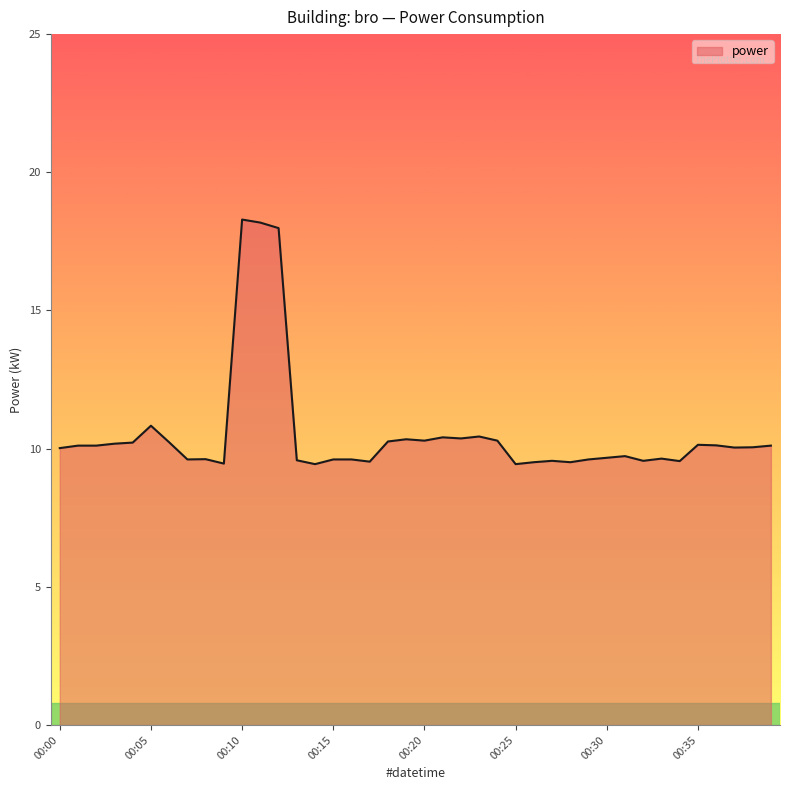

What is the greatest value displayed?

18.3